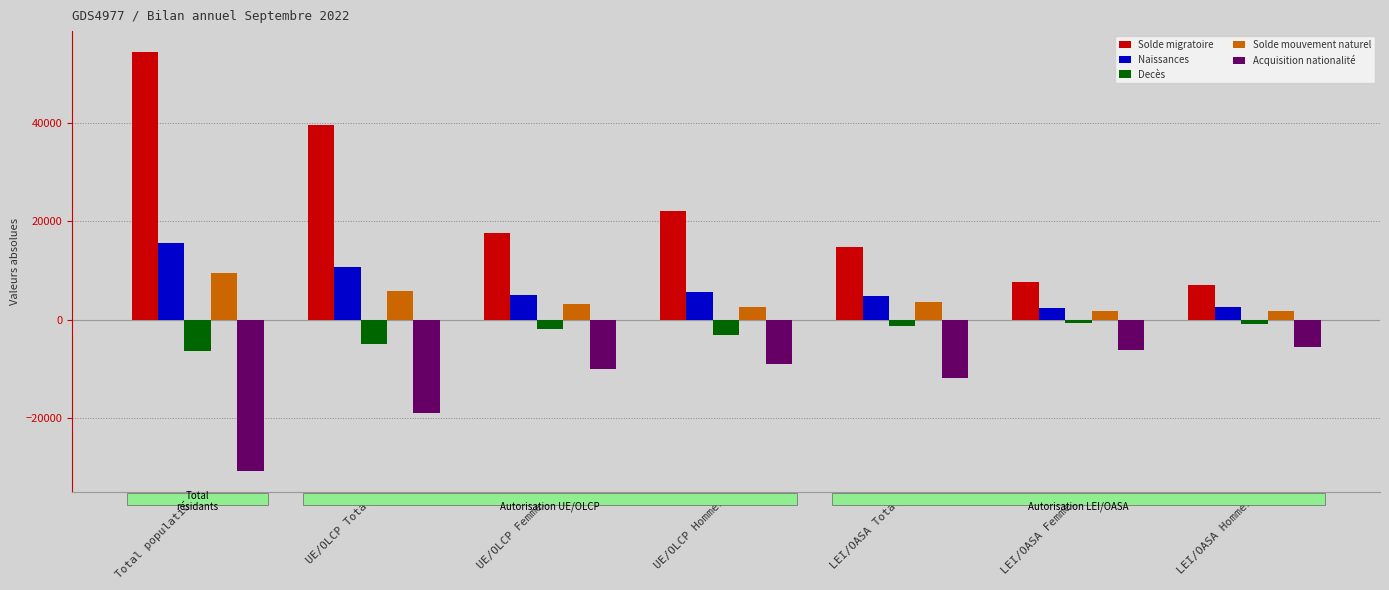

What is the label of the 1st bar from the right?

LEI/OASA Hommes